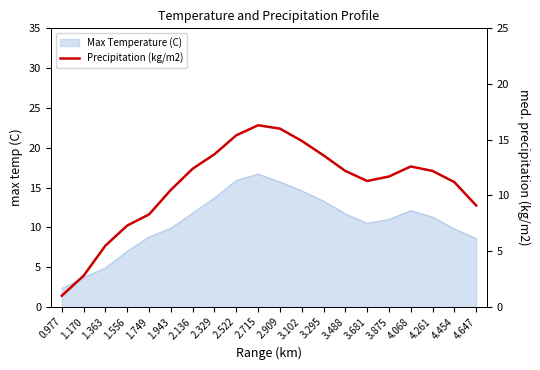

Reading left to right, list all the values displayed in this chart.

0.977=1.0	1.170=2.8	1.363=5.5	1.556=7.3	1.749=8.3	1.943=10.5	2.136=12.4	2.329=13.7	2.522=15.4	2.715=16.3	2.909=16.0	3.102=14.9	3.295=13.6	3.488=12.2	3.681=11.3	3.875=11.7	4.068=12.6	4.261=12.2	4.454=11.2	4.647=9.1